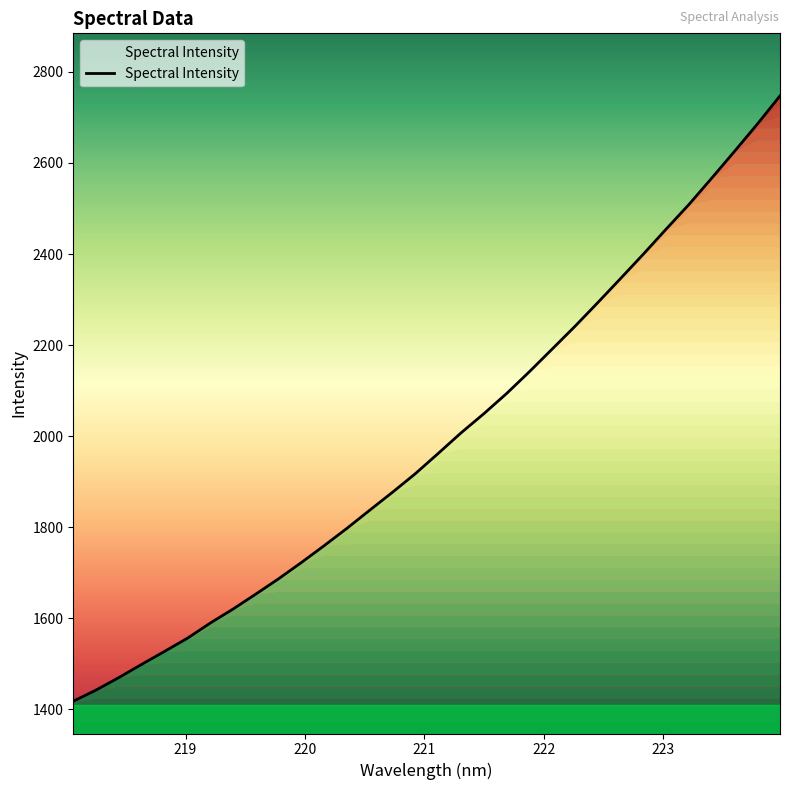

What is the smallest value displayed?

1417.5